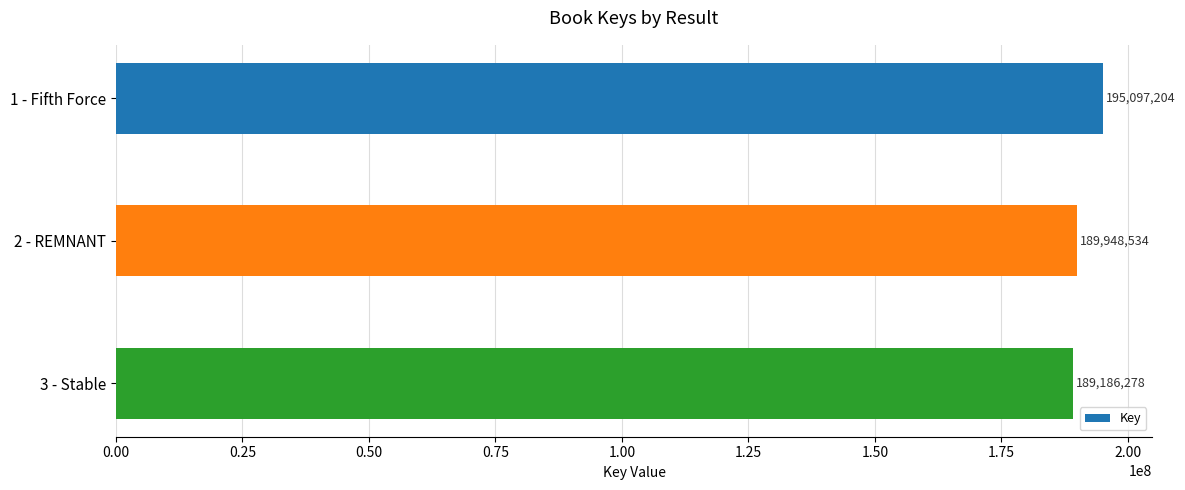

Does the chart contain stacked bars?

No